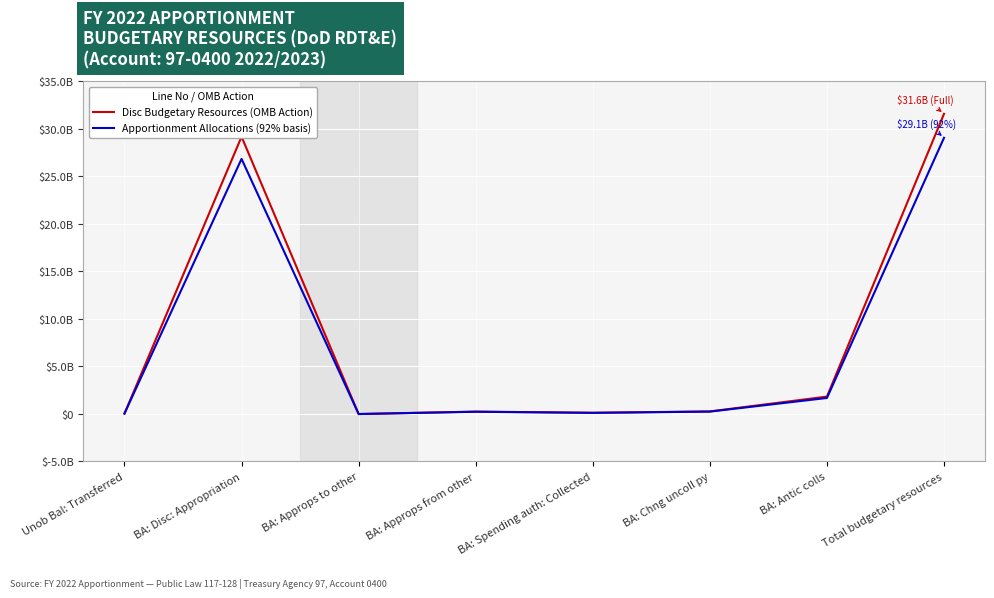

What is the sum of the Disc Budgetary Resources (OMB Action) values at Unob Bal: Transferred and BA: Antic colls?

1839753515.0